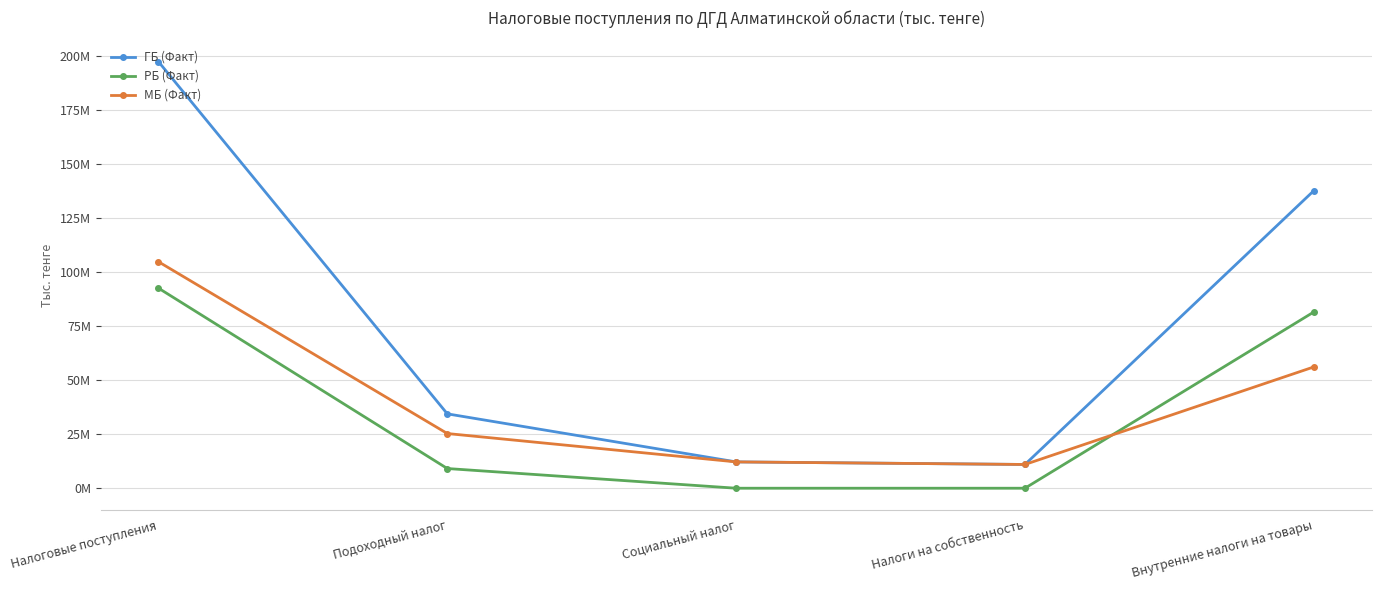

True or false: ГБ (Факт) and РБ (Факт) intersect in this chart.

False